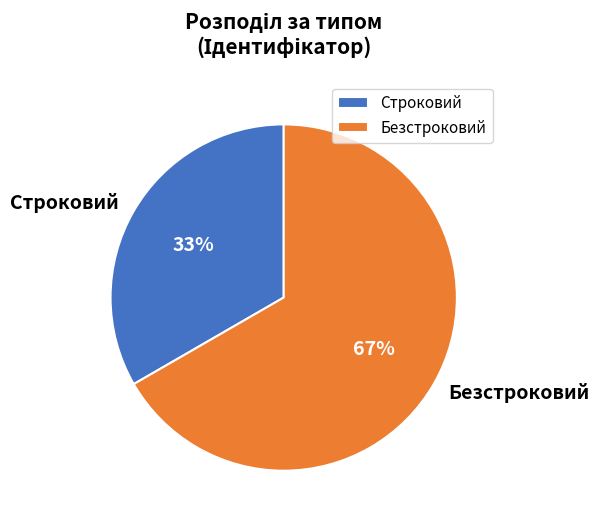

What is the smallest slice in the pie chart?

Строковий